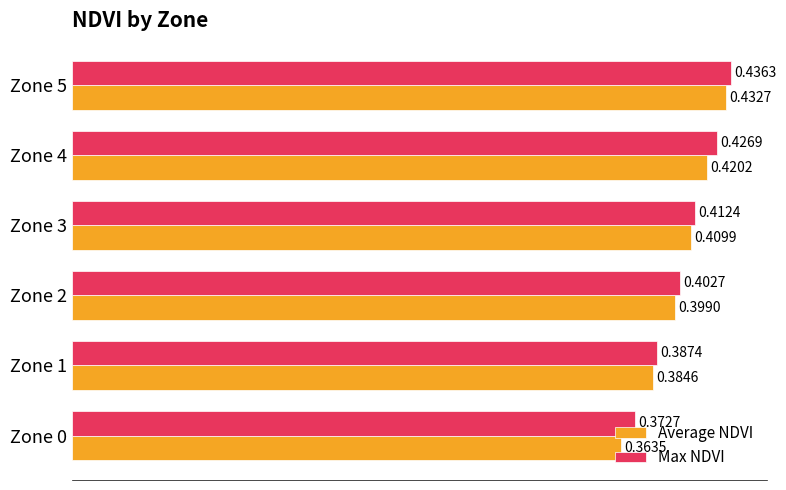

At which category is the sum across all series the highest?

Zone 5